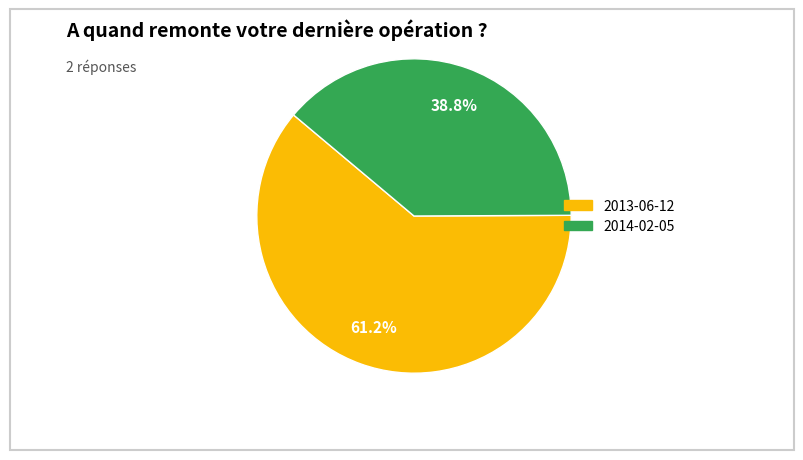

The 2014-02-05 slice represents 39% of the pie. True or false?

True